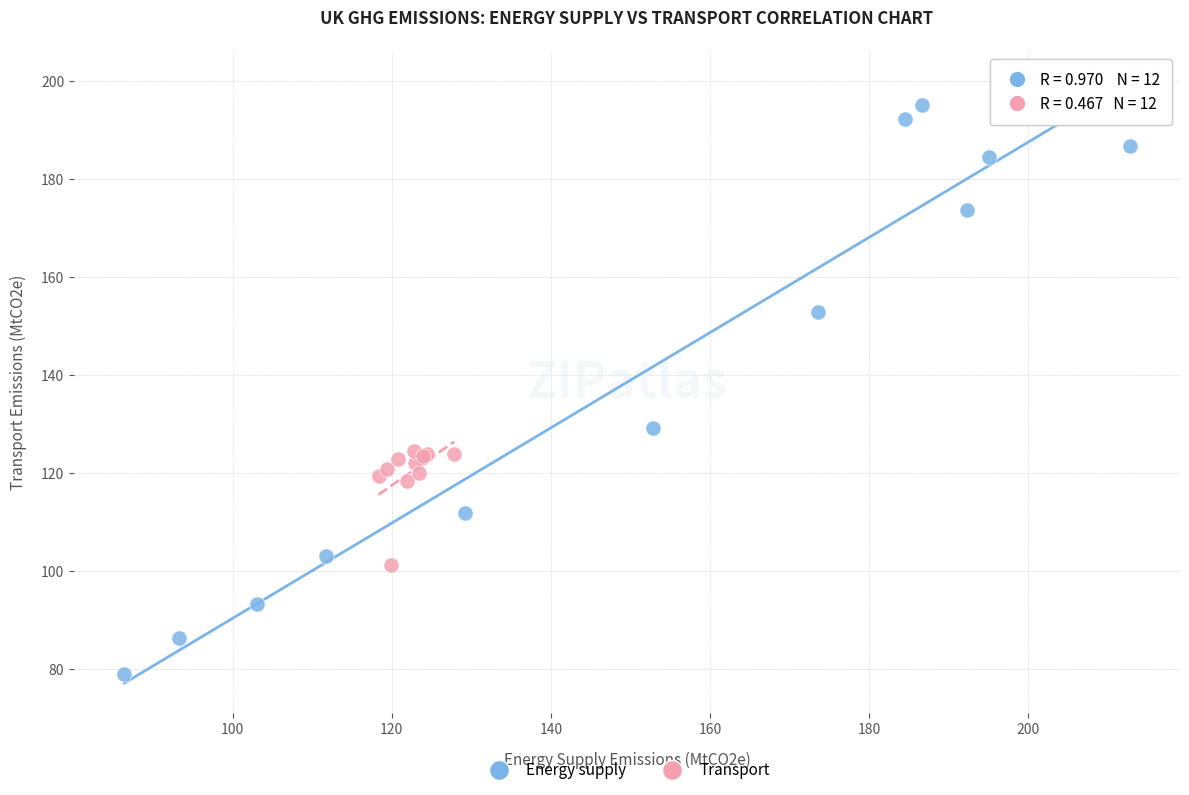

Which series reaches the minimum Y coordinate?

Energy supply